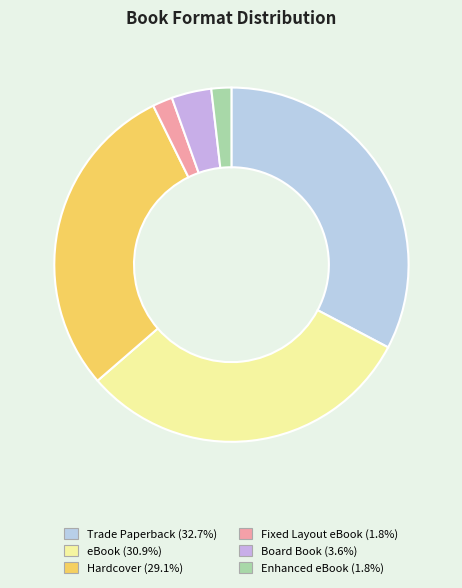

To the nearest percent, what portion does Fixed Layout eBook represent?

2%